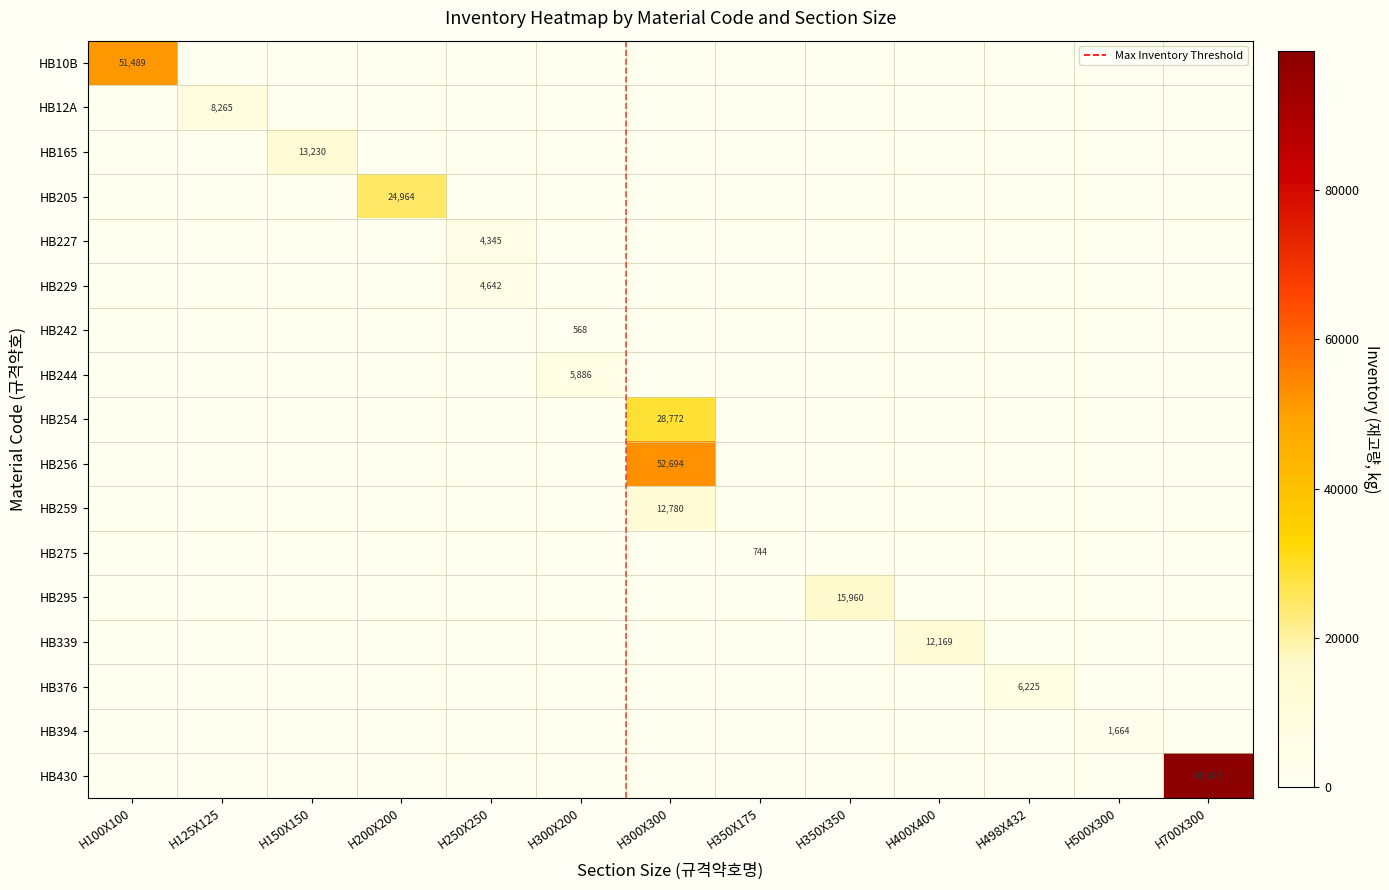

What value does the HB165 series have at H150X150?

13230